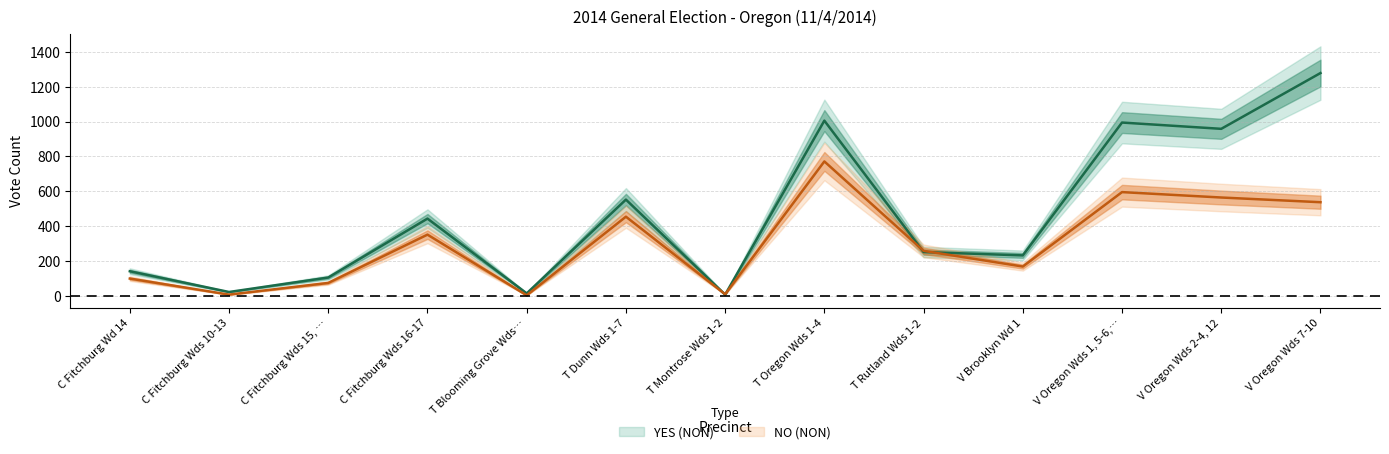

How many intersections are there between YES (NON) and NO (NON)?

4